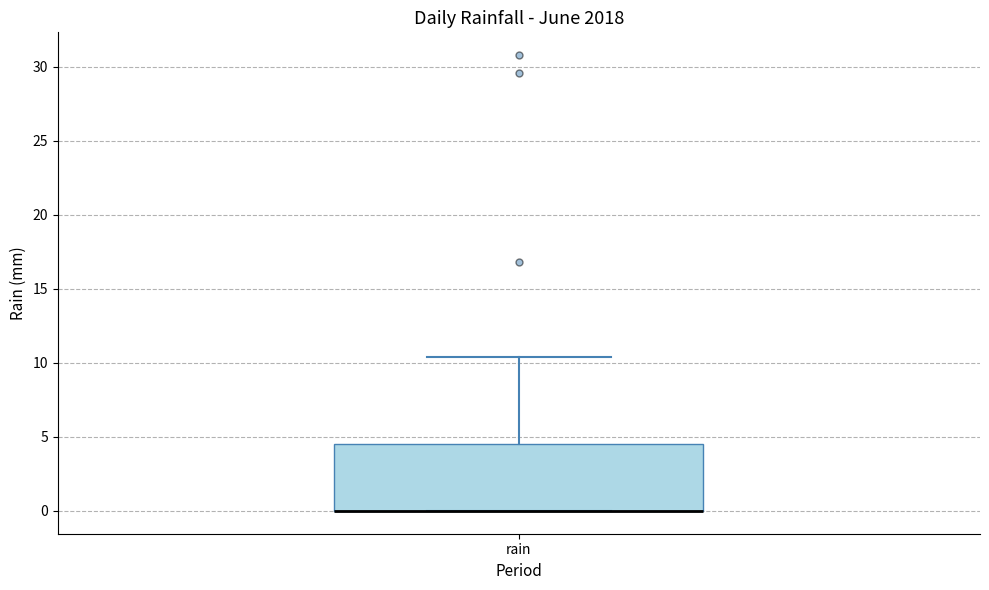

Read this box plot against the y-axis: the position of the median line, the range covered by the box, and the ends of both whiskers. The values are not printed on the chart, so give them approximately, as read against the axis.

median 0.0 (drawn on the box's lower edge), box 0.0 to 4.5, whiskers 0.0 to 10.5